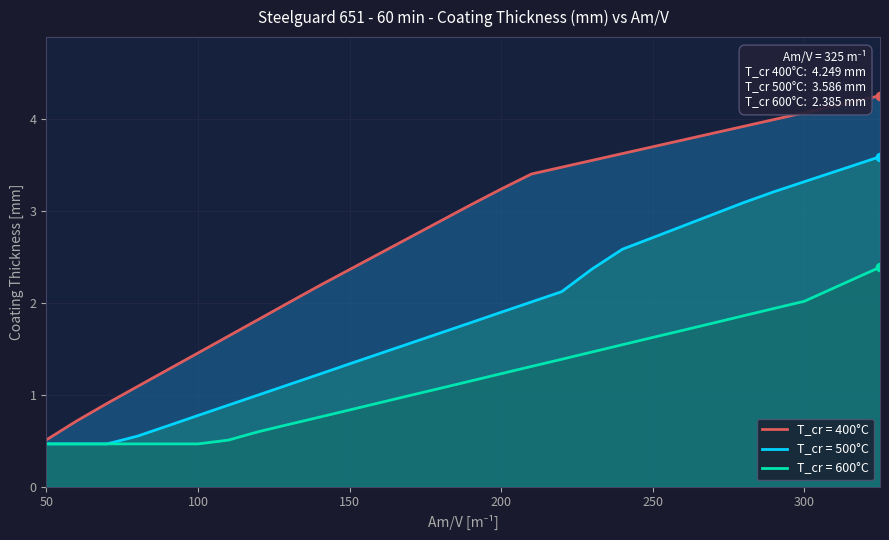

What is the difference between the 500 values at 170 and 210?

0.4